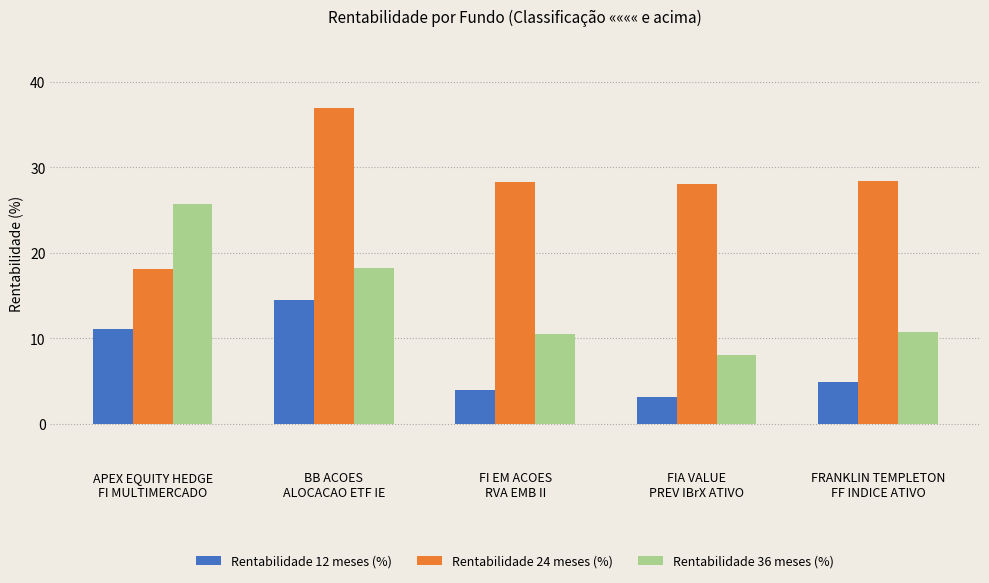

What is the average value of the Rentabilidade 24 meses (%) series?

28.0